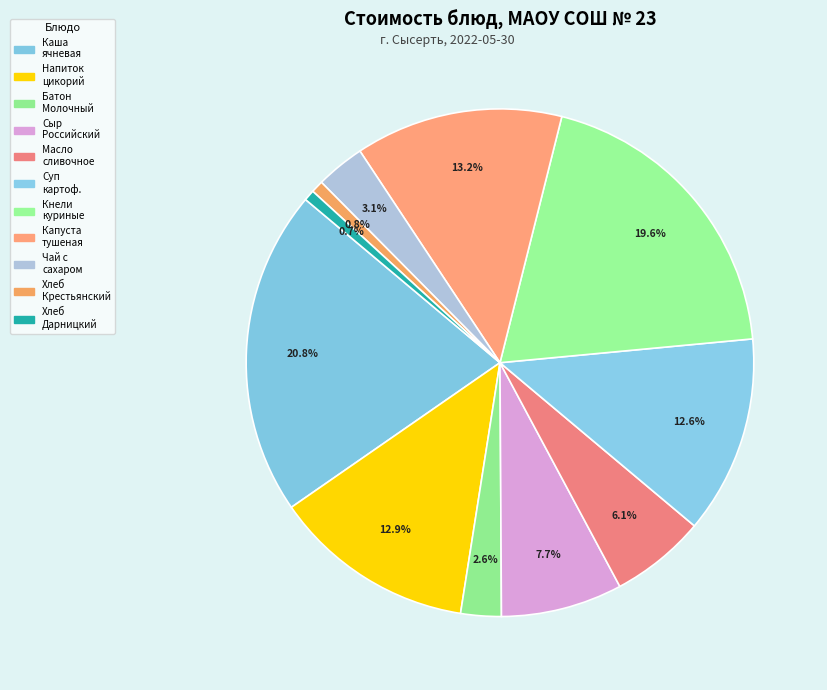

How many slices are in this pie chart?

11